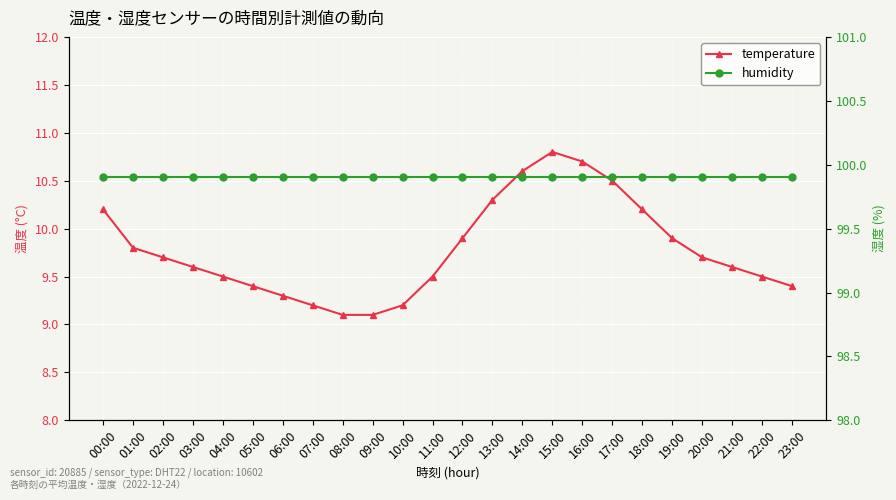

The temperature series shows 9.5 at 11:00. True or false?

True